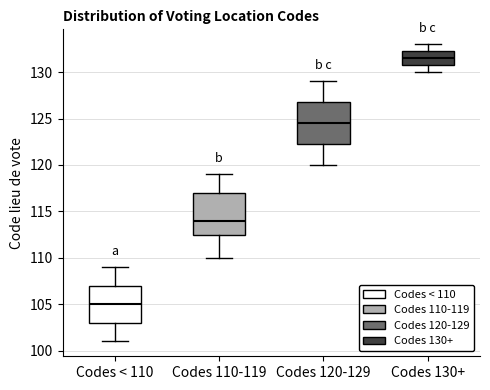

Reading left to right, transcribe this box plot: for each box, give where its median line is, the range the box spans, and where its two whiskers end, as read against the y-axis. The values are not printed on the chart, so give them approximately, as read against the axis.

Codes < 110: median 105.0, box 103.0 to 107.0, whiskers 101.0 to 109.0
Codes 110-119: median 114.0, box 112.5 to 117.0, whiskers 110.0 to 119.0
Codes 120-129: median 124.5, box 122.5 to 127.0, whiskers 120.0 to 129.0
Codes 130+: median 131.5, box 131.0 to 132.5, whiskers 130.0 to 133.0